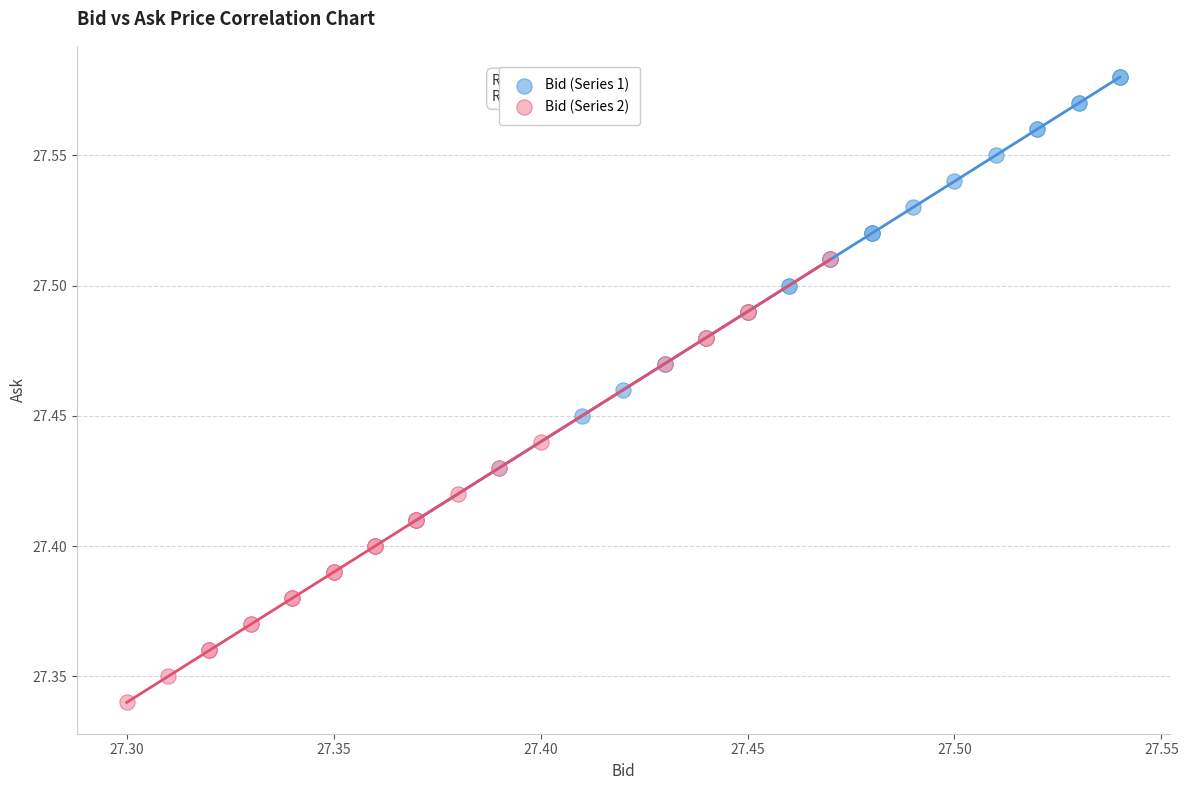

Which series contains the highest Y value?

Bid (Series 1)